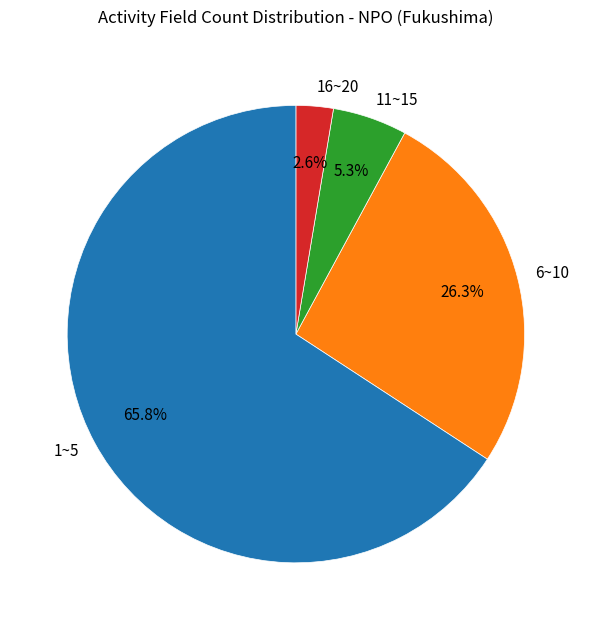

How much of the chart is everything except 6~10?

73.7%